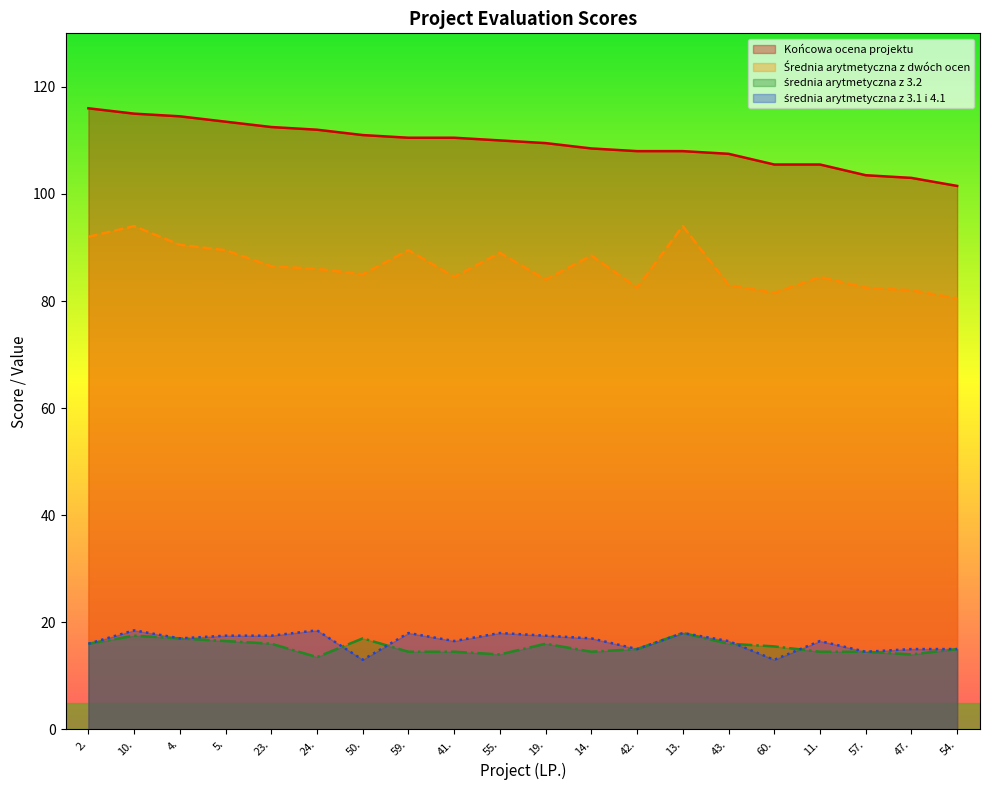

True or false: Średnia arytmetyczna z dwóch ocen and średnia arytmetyczna z 3.1 i 4.1 intersect in this chart.

False